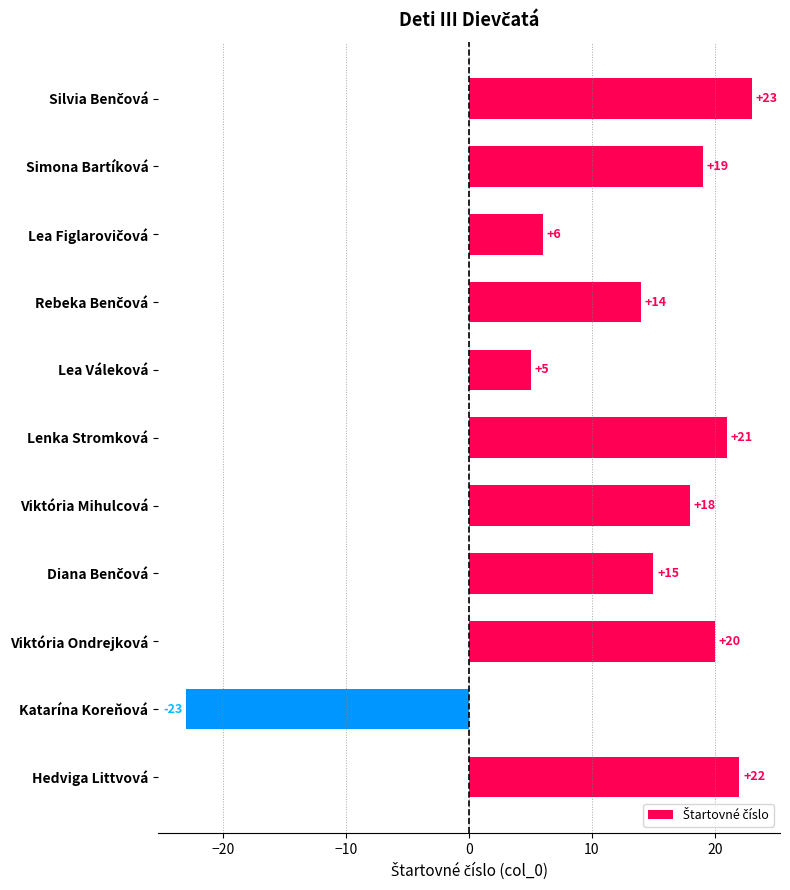

What is the maximum value shown in the chart?

23